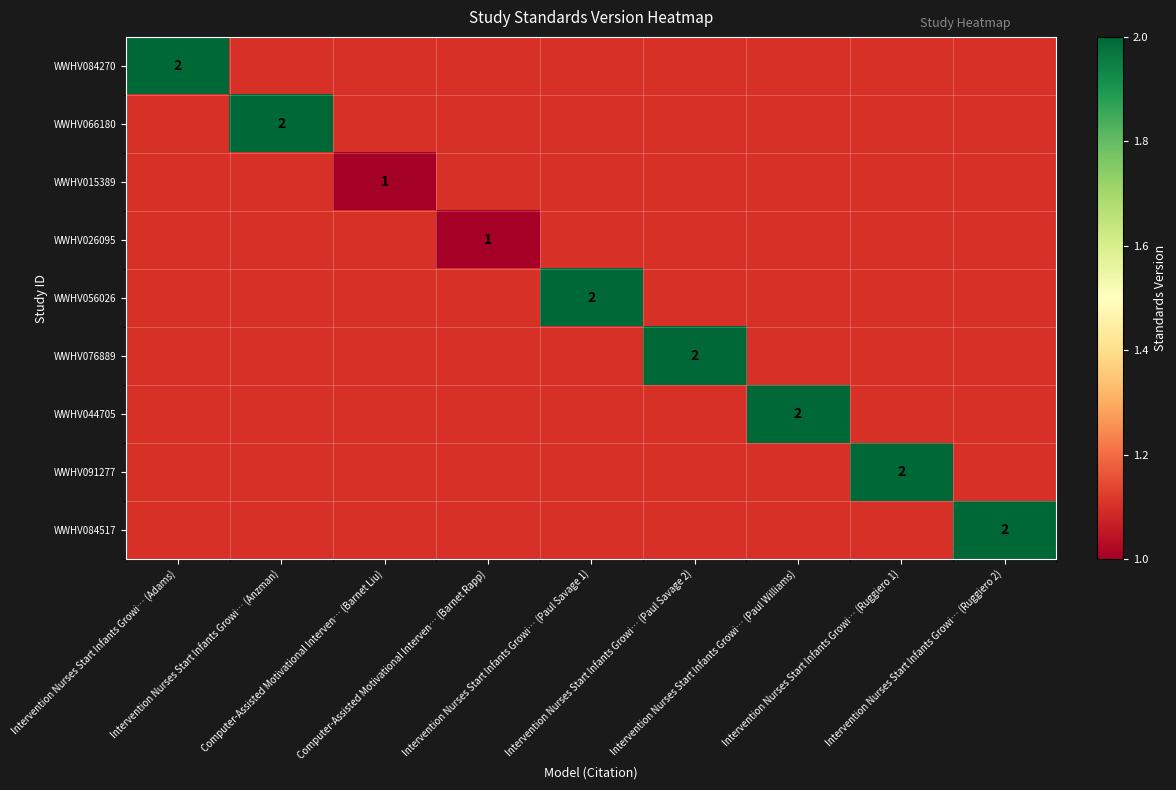

At which category does the chart reach its peak across all series?

Intervention Nurses Start Infants Growi… (Adams)